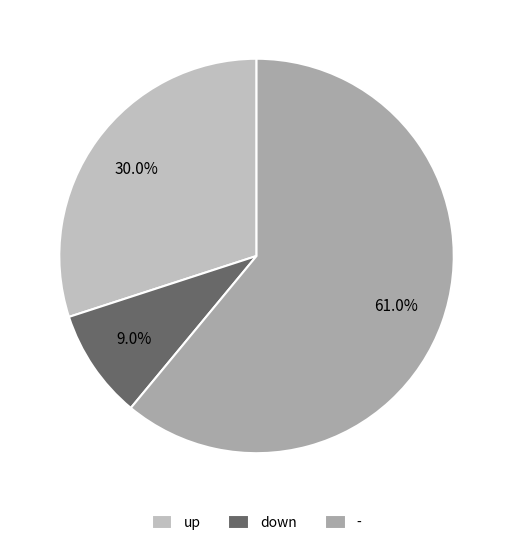

What is the ratio of the value at down to the value at -?

0.1